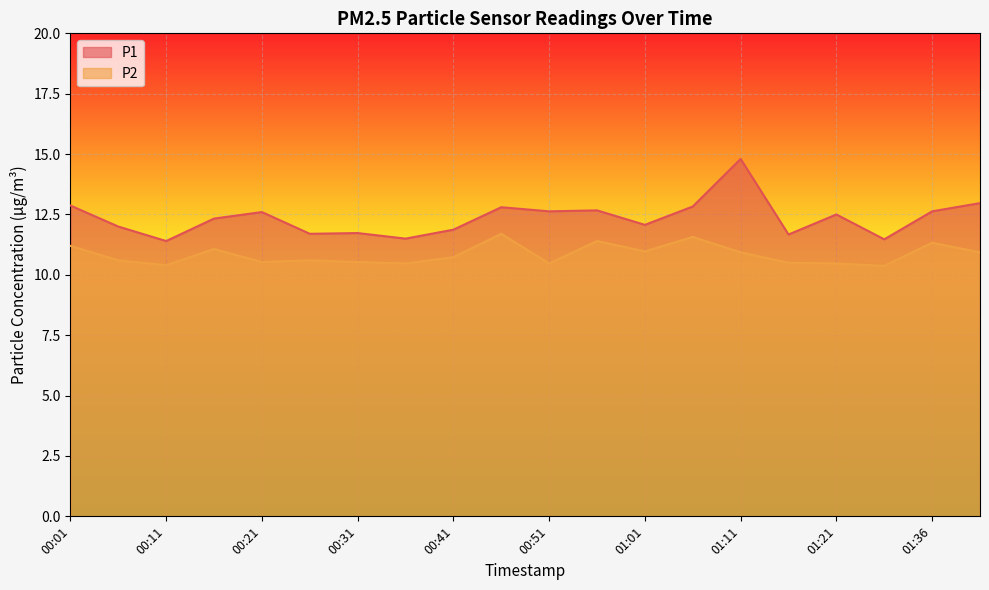

Between 00:51 and 01:41, which is larger?

01:41